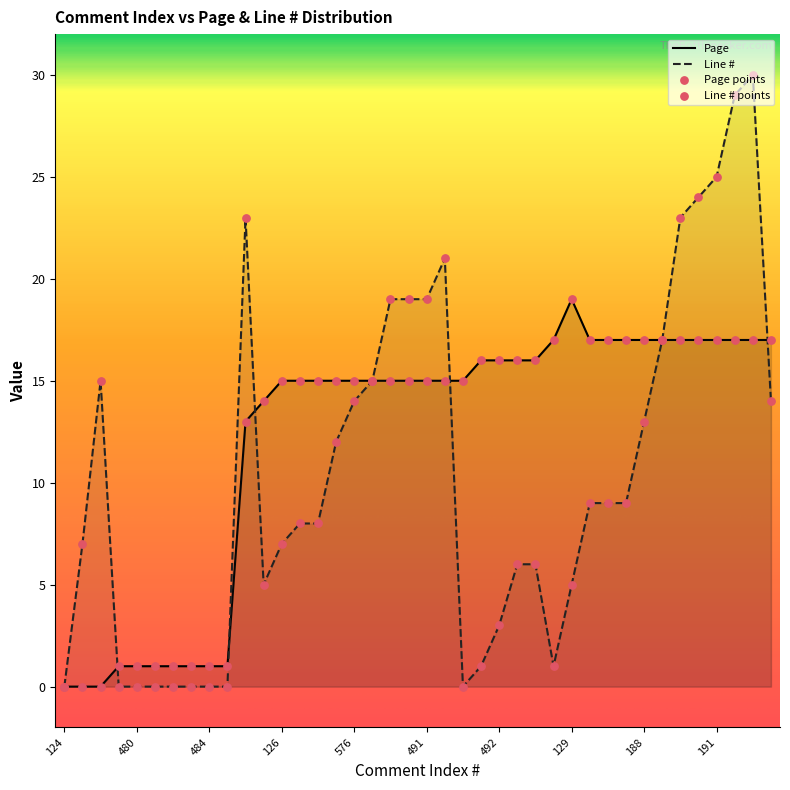

What are all the series names shown in the legend?

Page, Line #